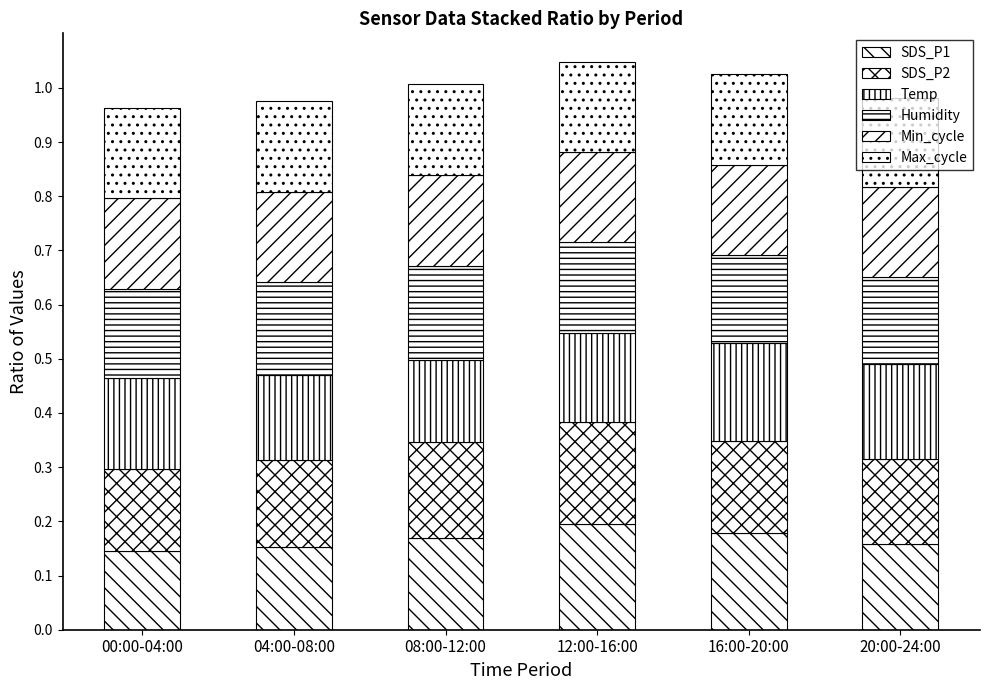

Does the chart contain any negative values?

No